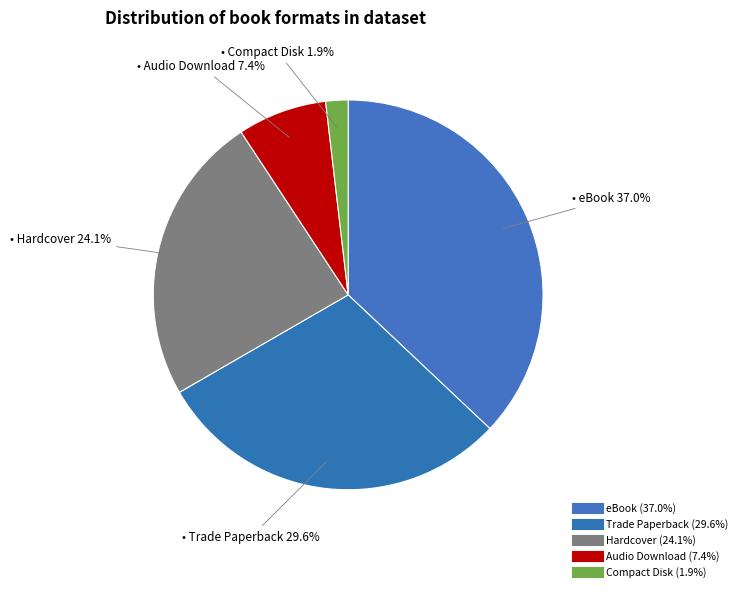

The Hardcover slice represents 32% of the pie. True or false?

False